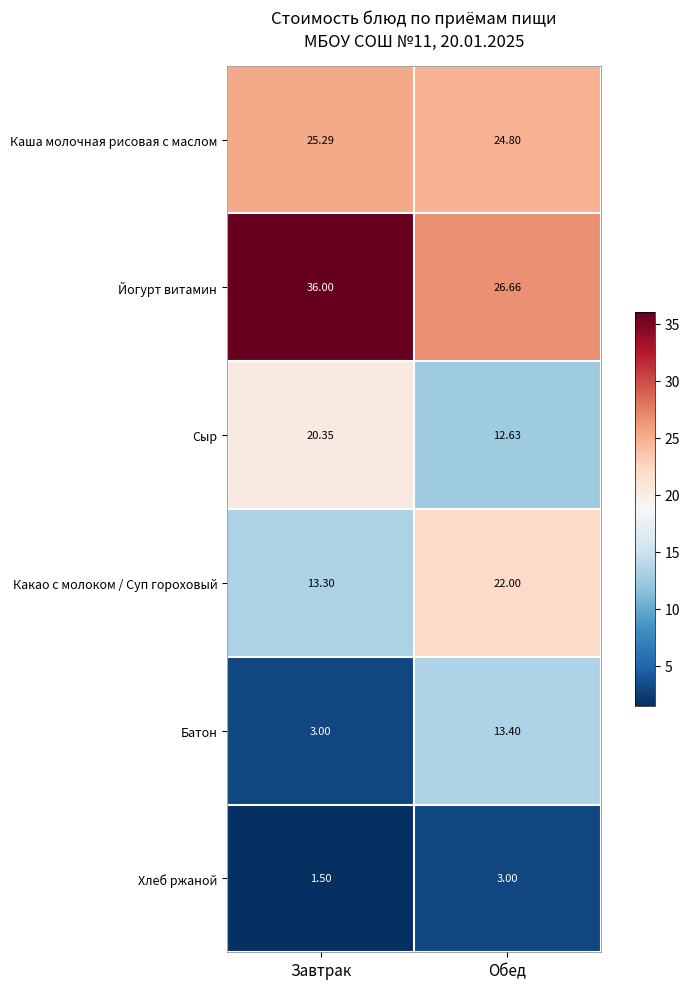

What is the difference between the highest and lowest values at Обед?

23.7